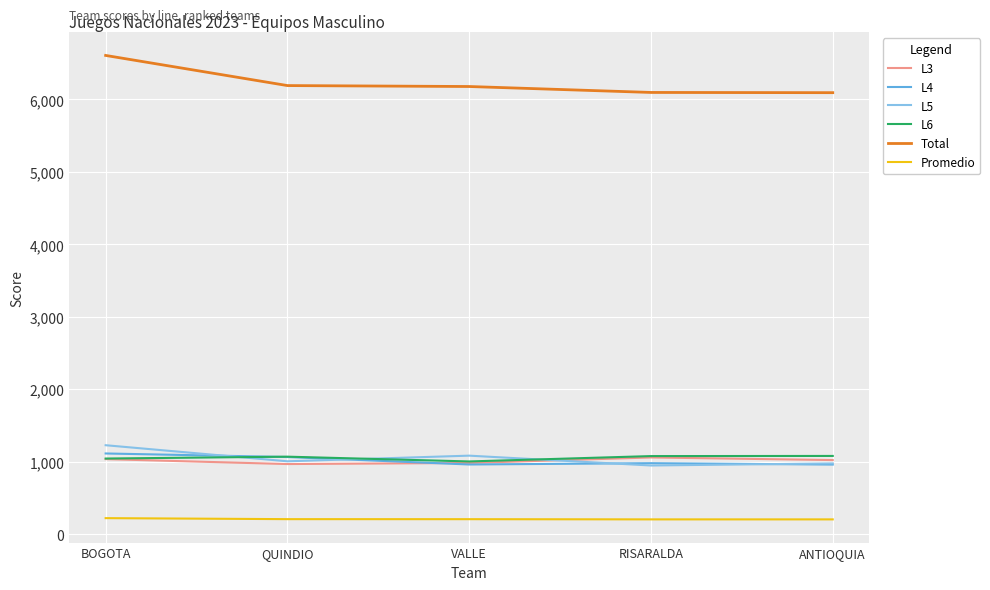

True or false: L3 and Promedio cross at least once.

False